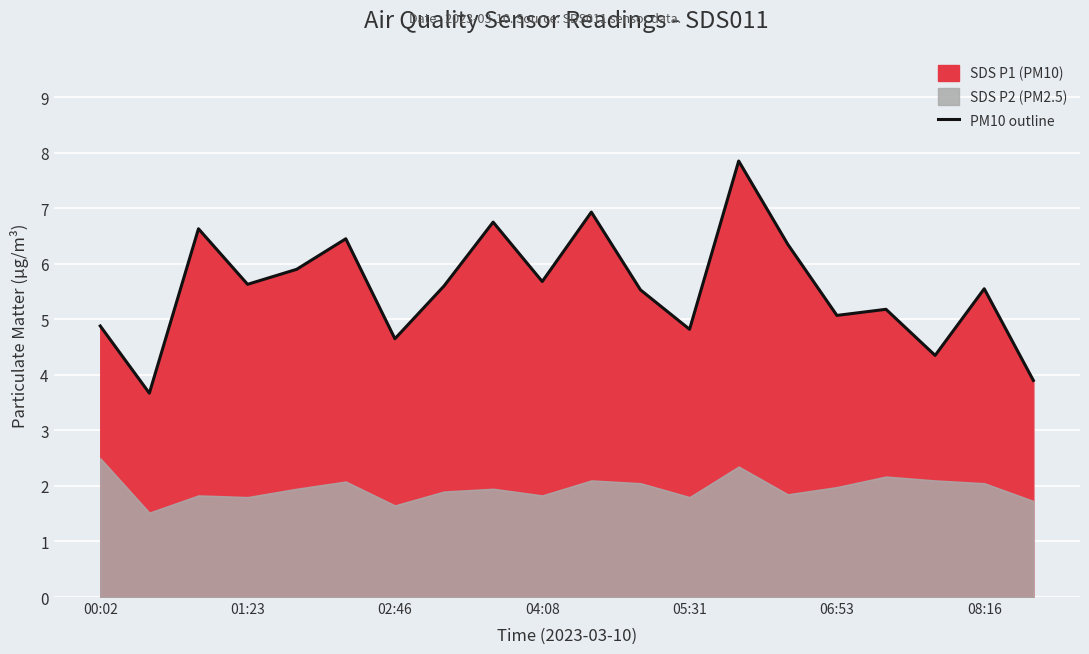

The PM10 outline series shows 1.1 at 06:53. True or false?

False